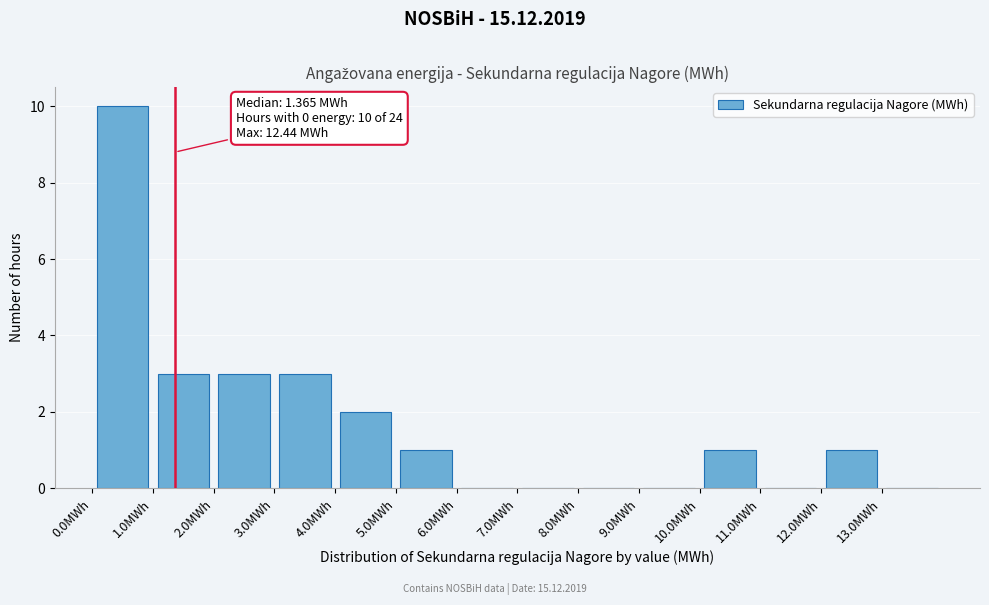

Over which range of the x-axis is the bar tallest?

0 to 1